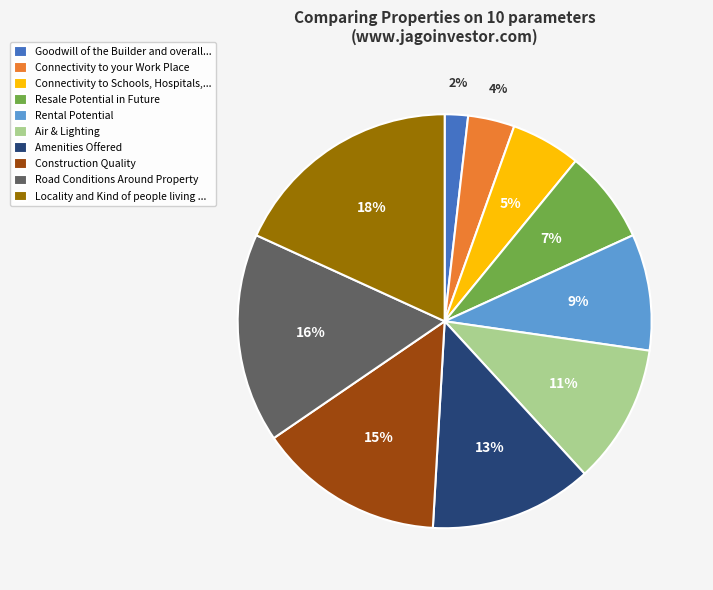

Which has a higher value, Connectivity to your Work Place or Rental Potential?

Rental Potential